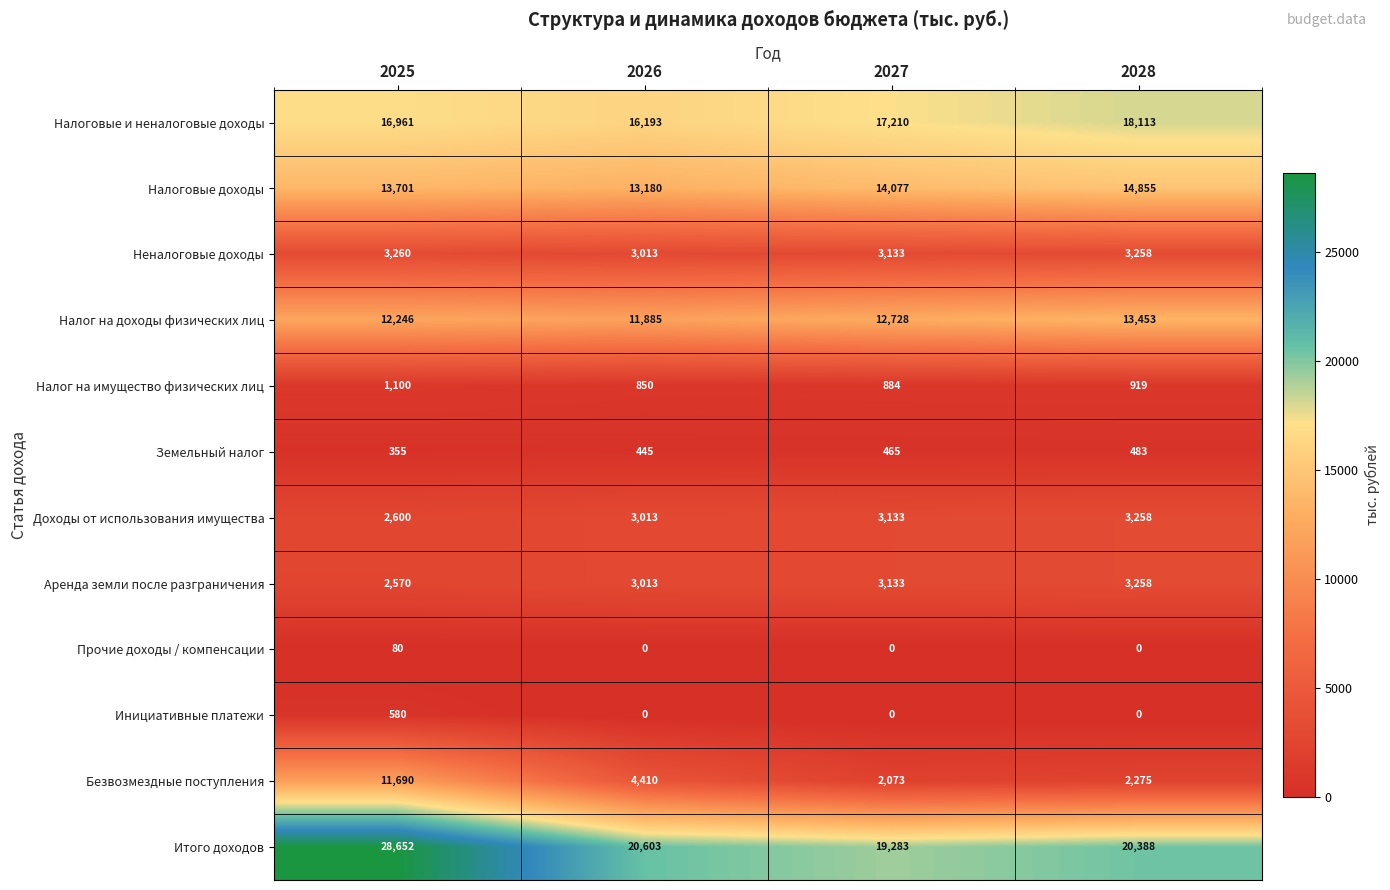

Which label corresponds to the largest value in the chart?

2025